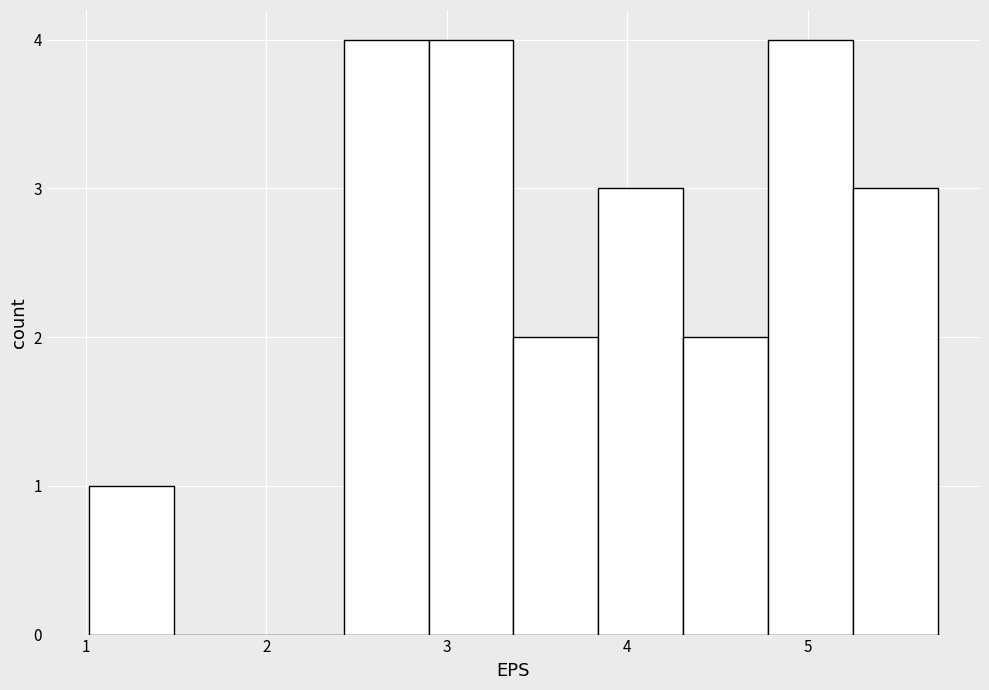

Reading left to right, list every bar in this chart as the range it spans on the x-axis followed by its height. Neither the bar edges nor the heights are printed on the chart, so give them approximately, as read against the axes.

1.02 to 1.49: 1
1.49 to 1.96: 0
1.96 to 2.43: 0
2.43 to 2.90: 4
2.90 to 3.37: 4
3.37 to 3.84: 2
3.84 to 4.31: 3
4.31 to 4.78: 2
4.78 to 5.25: 4
5.25 to 5.72: 3